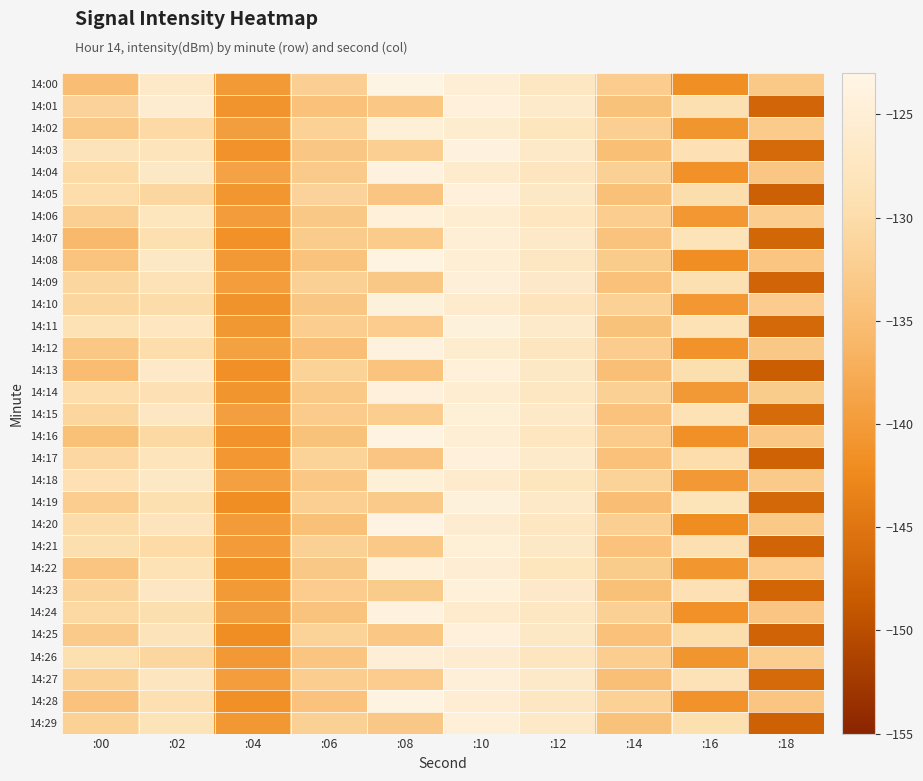

Rank the series at :16 from lowest to highest value.

14:20, 14:08, 14:00, 14:16, 14:04, 14:24, 14:12, 14:28, 14:02, 14:26, 14:22, 14:10, 14:06, 14:14, 14:18, 14:17, 14:05, 14:25, 14:13, 14:29, 14:09, 14:01, 14:21, 14:03, 14:23, 14:11, 14:15, 14:27, 14:19, 14:07